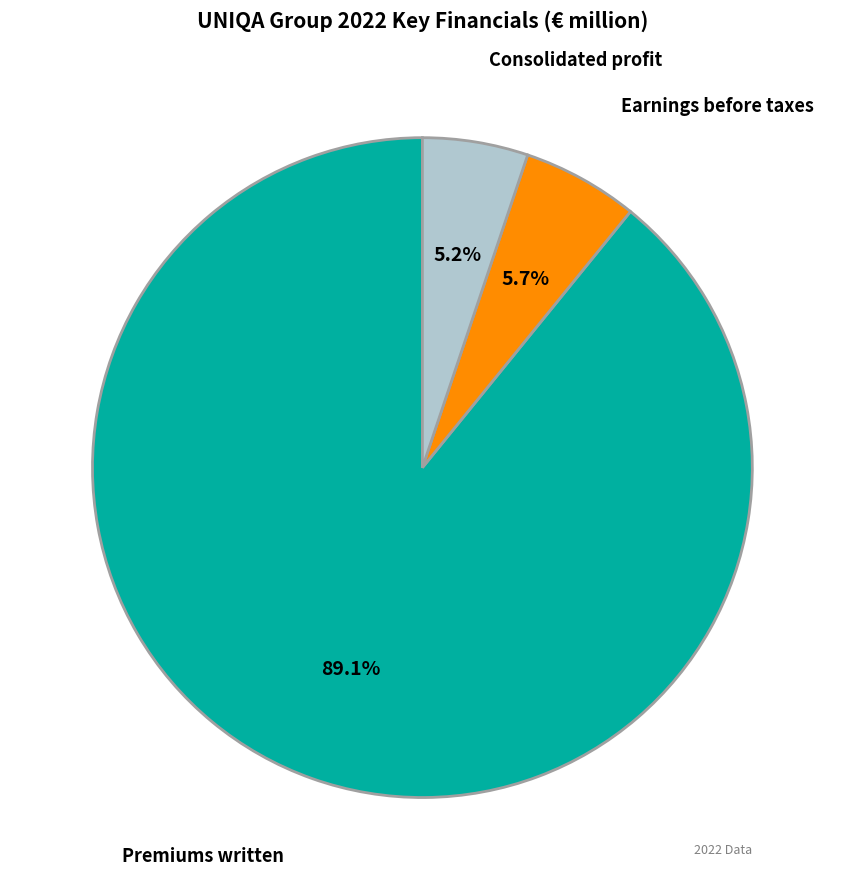

Count the number of slices in the pie.

3